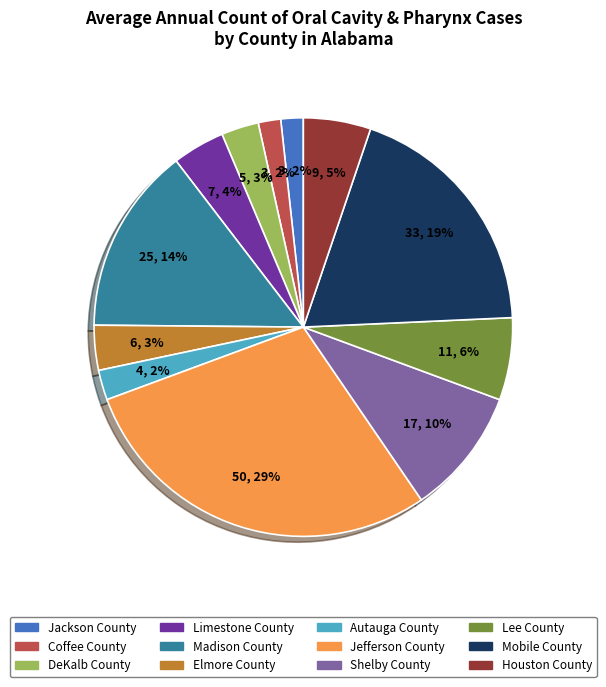

Between Lee County and Coffee County, which is larger?

Lee County